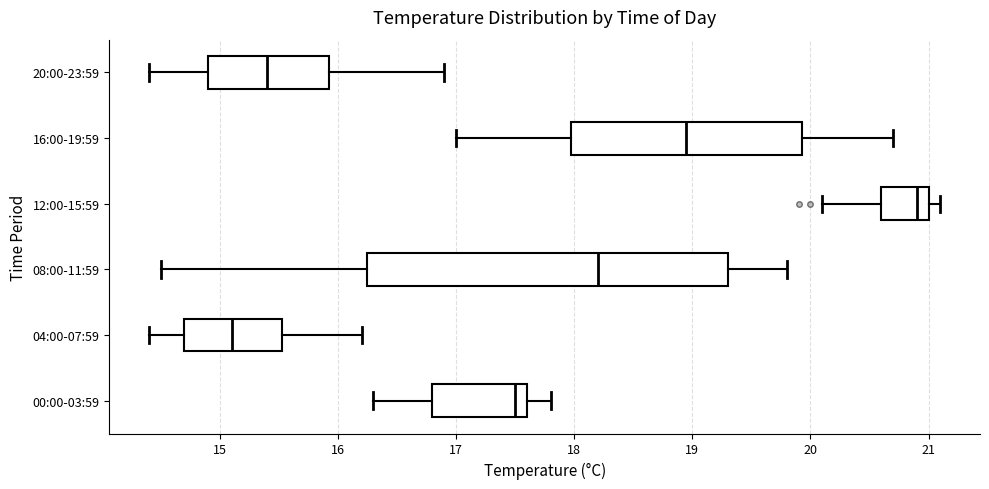

Where is the left edge of the box for 04:00-07:59 on the x-axis? The values are not printed on the chart, so give them approximately, as read against the axis.

14.7